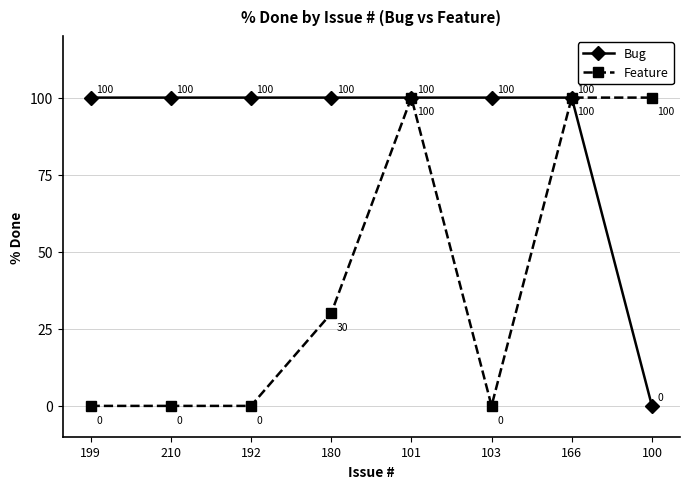

Rank the series at 199 from highest to lowest value.

Bug, Feature